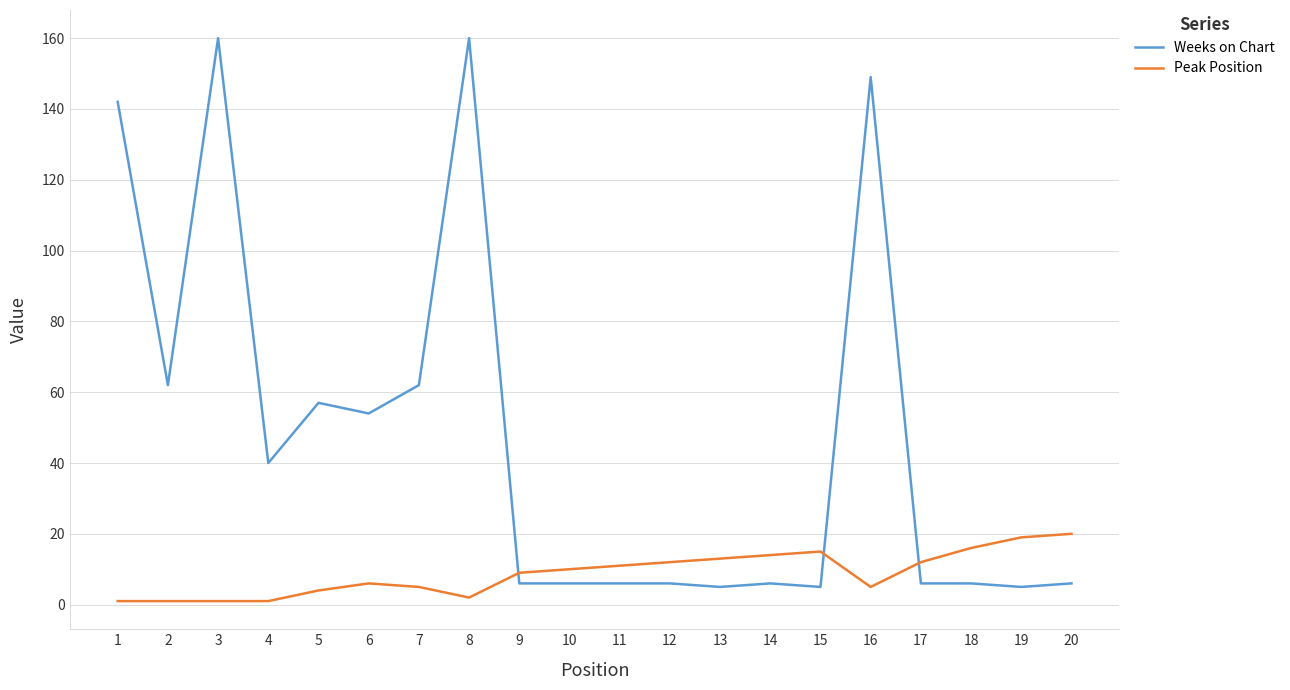

After their last crossing, which series has the higher values: Weeks on Chart or Peak Position?

Peak Position